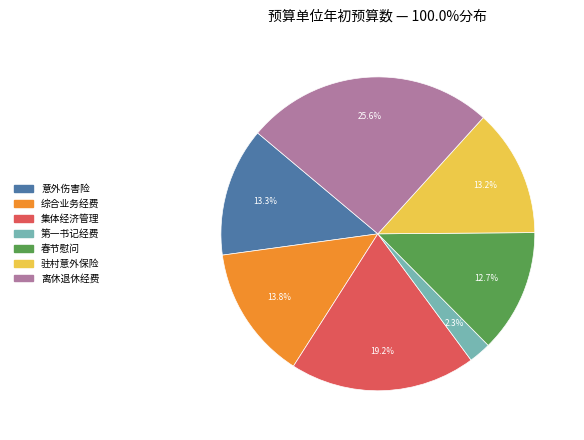

Does any single category account for the majority?

No